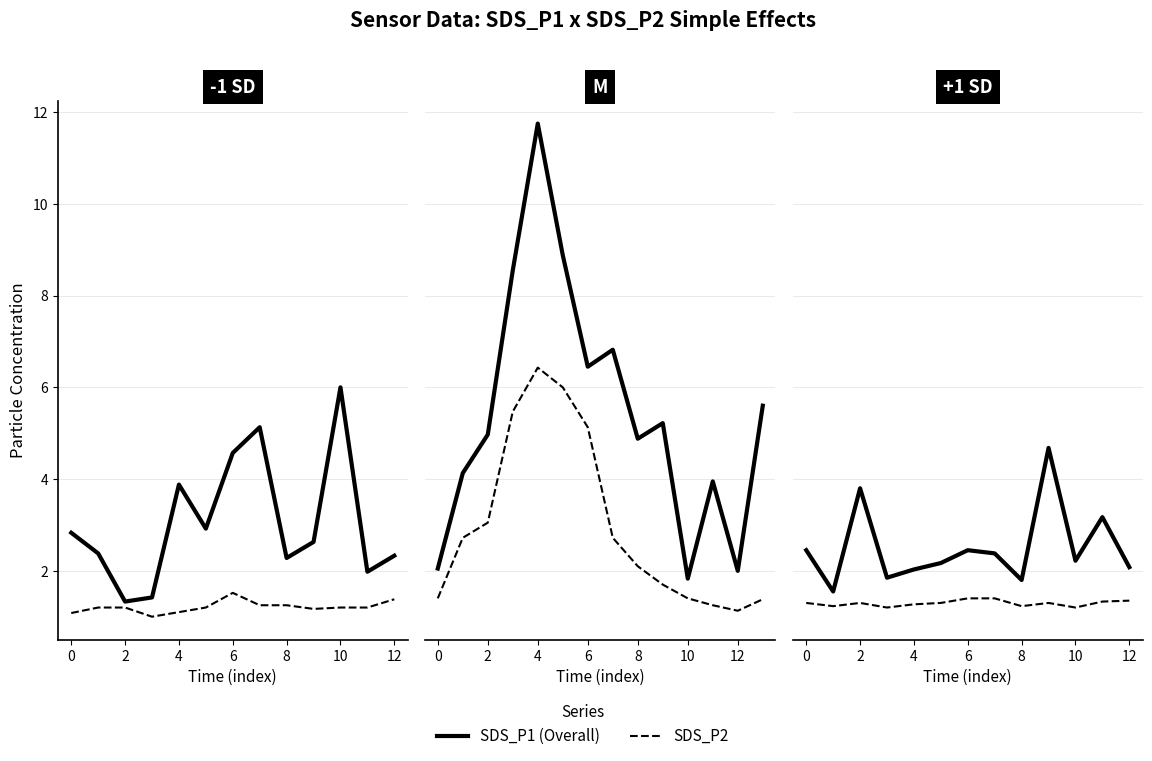

Does the chart display data point markers on the line(s)?

No